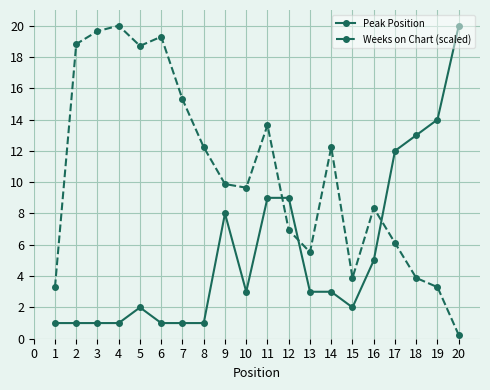

Which series changed the most between 2 and 10?

Weeks on Chart (scaled)